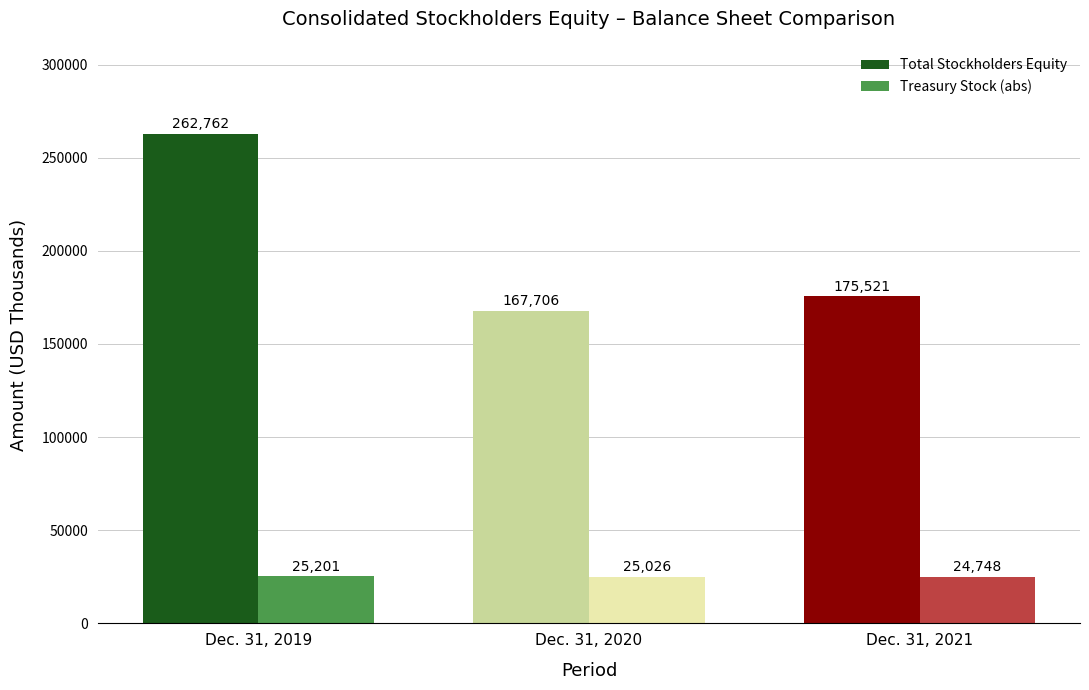

Reading left to right, list all the values displayed in this chart.

Total Stockholders Equity: 262762	167706	175521
Treasury Stock (abs): 25201	25026	24748